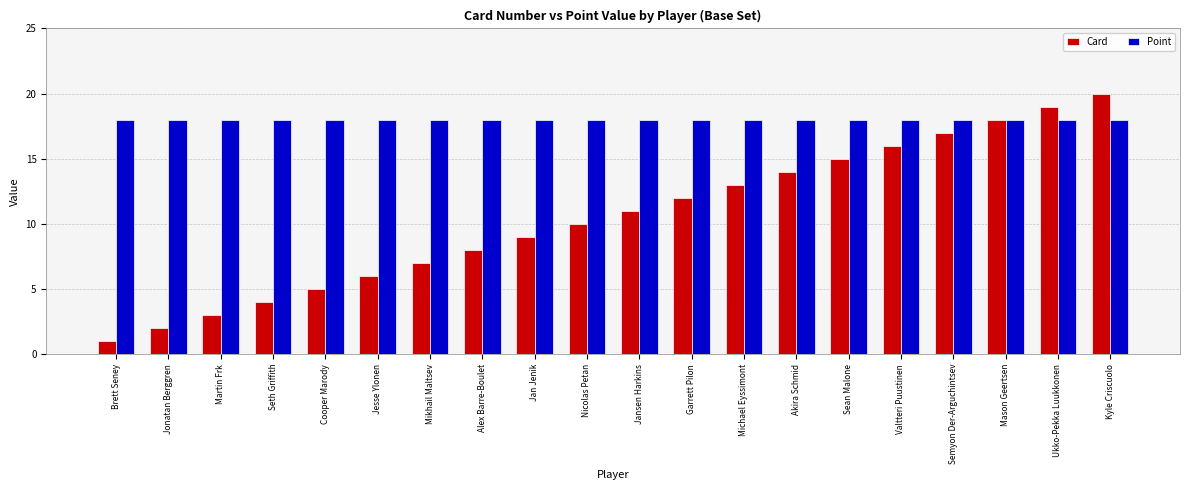

What is the label of the 20th bar from the left?

Kyle Criscuolo